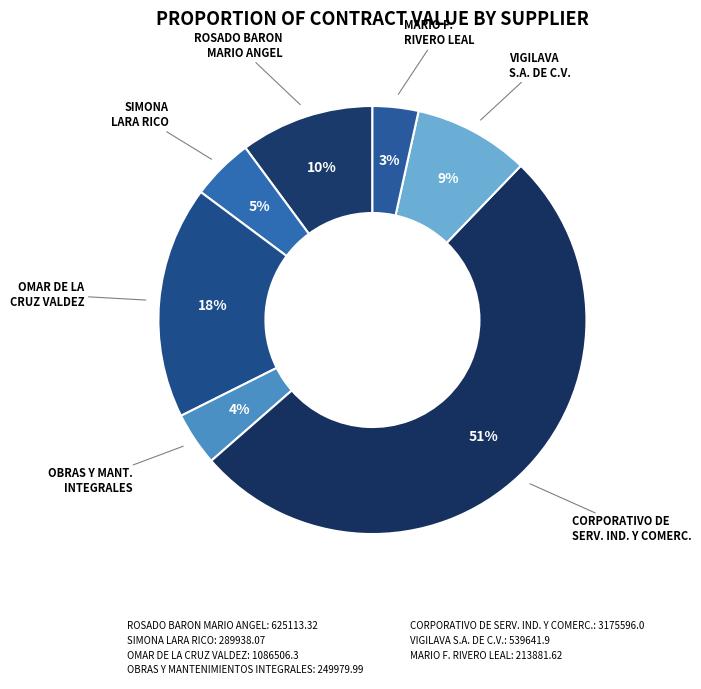

Is CORPORATIVO DE SERV. IND. Y COMERC. the majority of the pie?

Yes